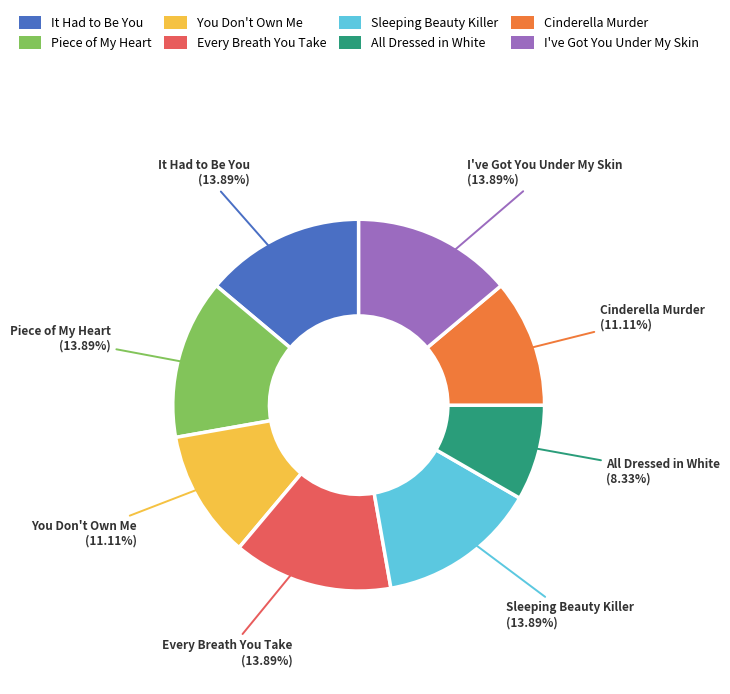

Is the sum of All Dressed in White and You Don't Own Me greater than half?

No